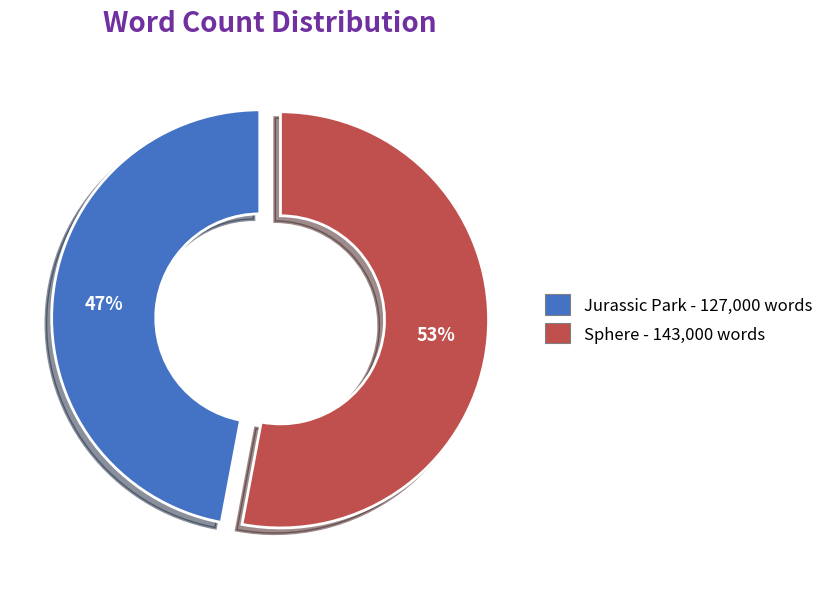

Rank the categories by value from lowest to highest.

Jurassic Park, Sphere